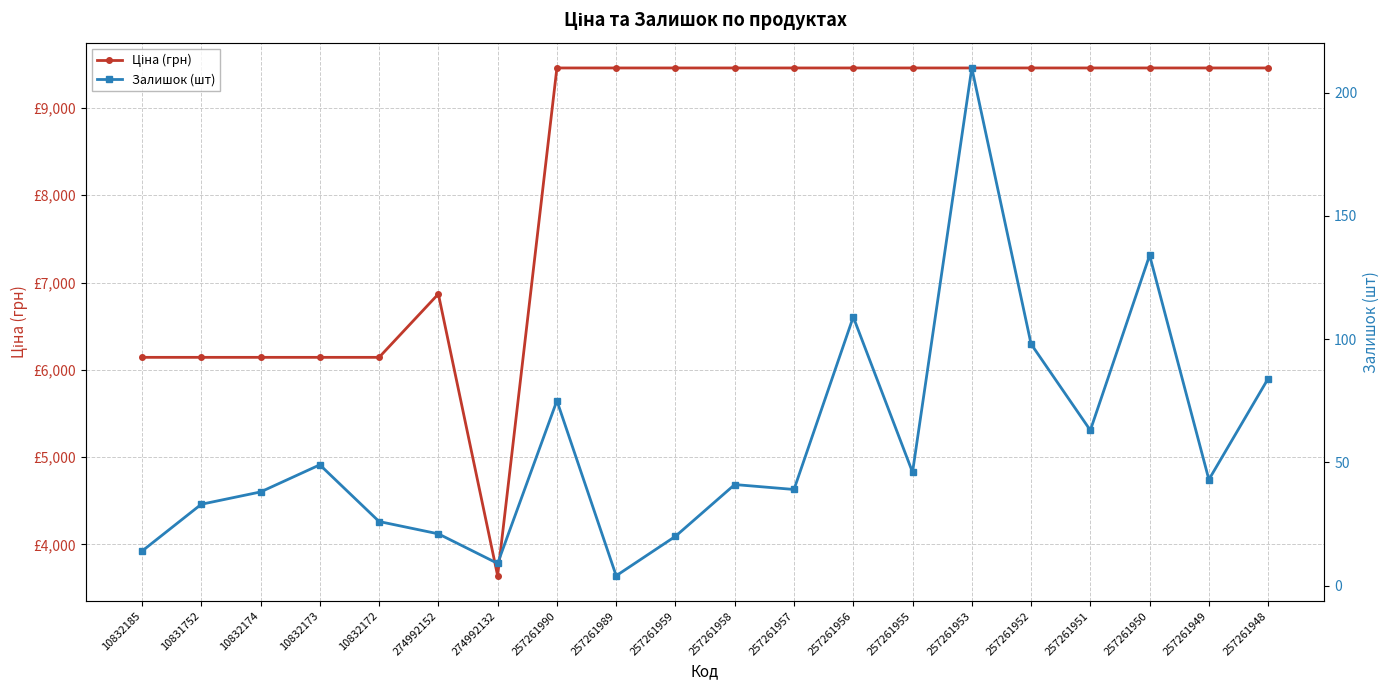

True or false: Залишок (шт) has a value of 33.0 at 10831752.

True